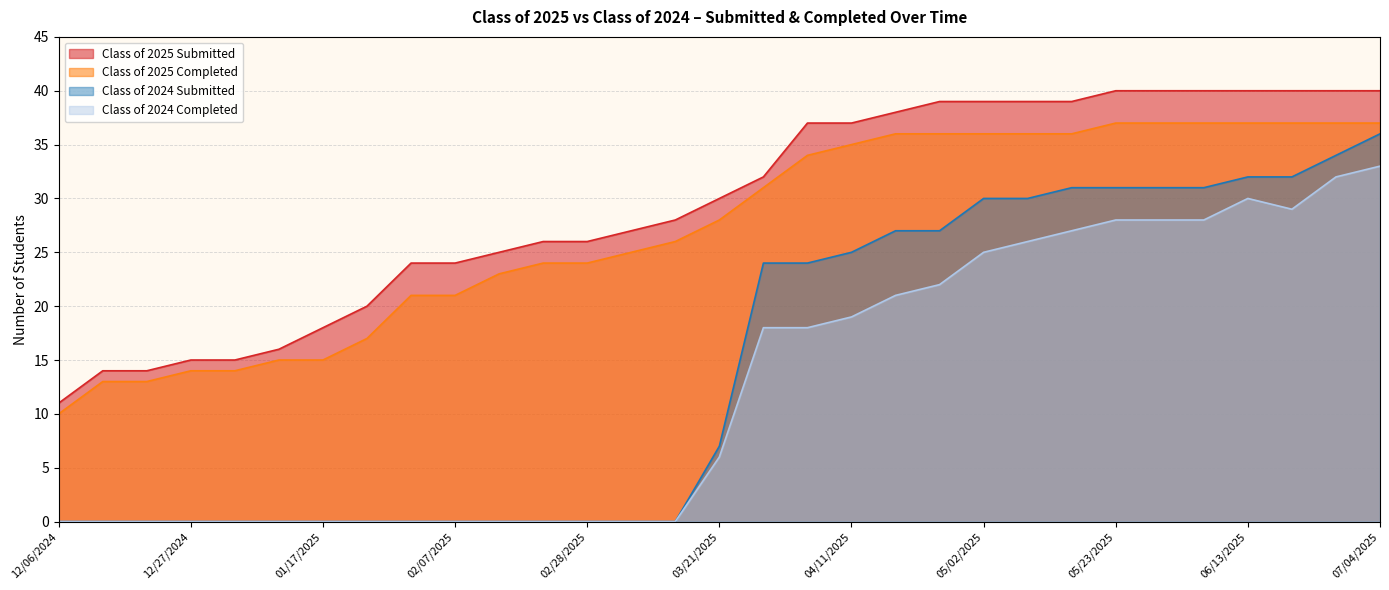

What is the sum of all Class of 2025 Submitted values?

913